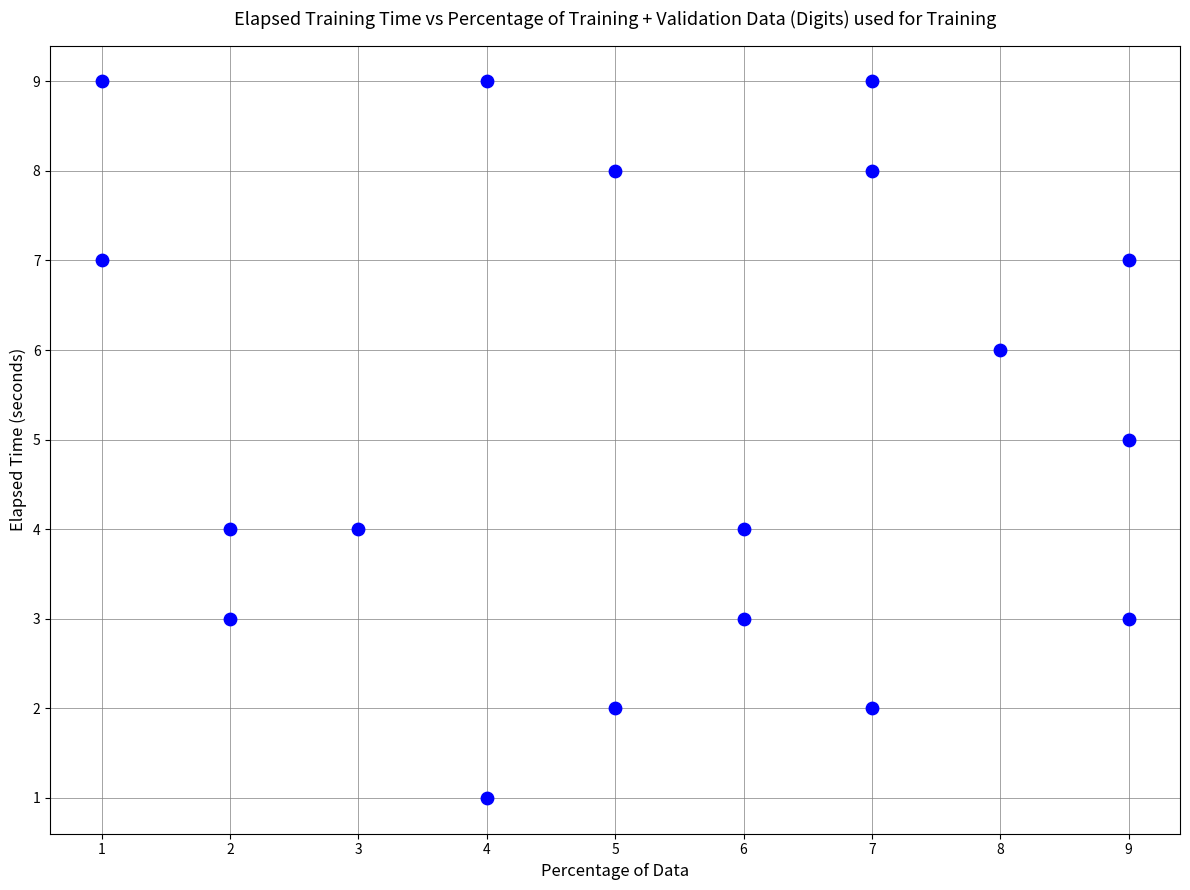

What is the range of X values (max minus min)?

8